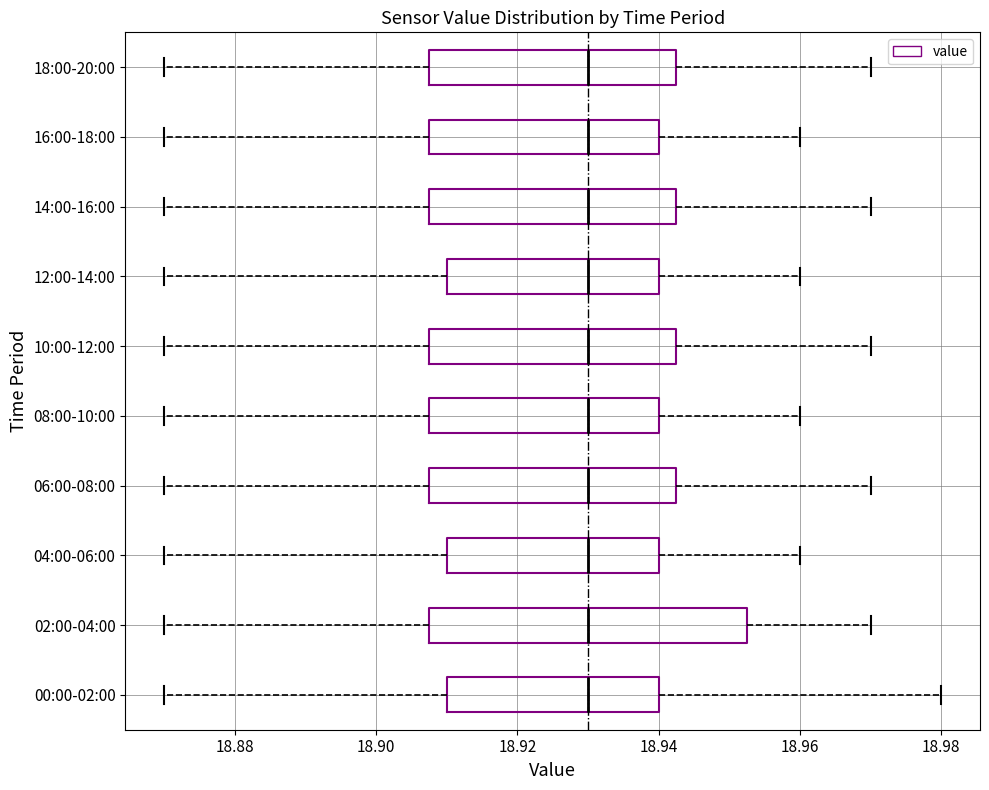

Reading bottom to top, read every box against the x-axis: the position of its median line, the range the box covers, and the ends of its whiskers. The values are not printed on the chart, so give them approximately, as read against the axis.

00:00-02:00: median 18.930, box 18.910 to 18.940, whiskers 18.870 to 18.980
02:00-04:00: median 18.930, box 18.908 to 18.952, whiskers 18.870 to 18.970
04:00-06:00: median 18.930, box 18.910 to 18.940, whiskers 18.870 to 18.960
06:00-08:00: median 18.930, box 18.908 to 18.942, whiskers 18.870 to 18.970
08:00-10:00: median 18.930, box 18.908 to 18.940, whiskers 18.870 to 18.960
10:00-12:00: median 18.930, box 18.908 to 18.942, whiskers 18.870 to 18.970
12:00-14:00: median 18.930, box 18.910 to 18.940, whiskers 18.870 to 18.960
14:00-16:00: median 18.930, box 18.908 to 18.942, whiskers 18.870 to 18.970
16:00-18:00: median 18.930, box 18.908 to 18.940, whiskers 18.870 to 18.960
18:00-20:00: median 18.930, box 18.908 to 18.942, whiskers 18.870 to 18.970